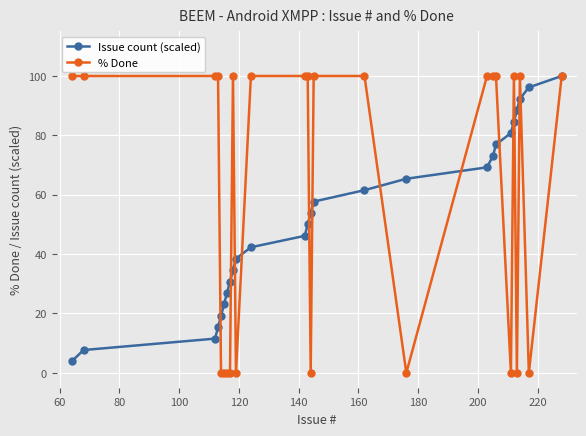

Which series has the widest spread of values?

% Done